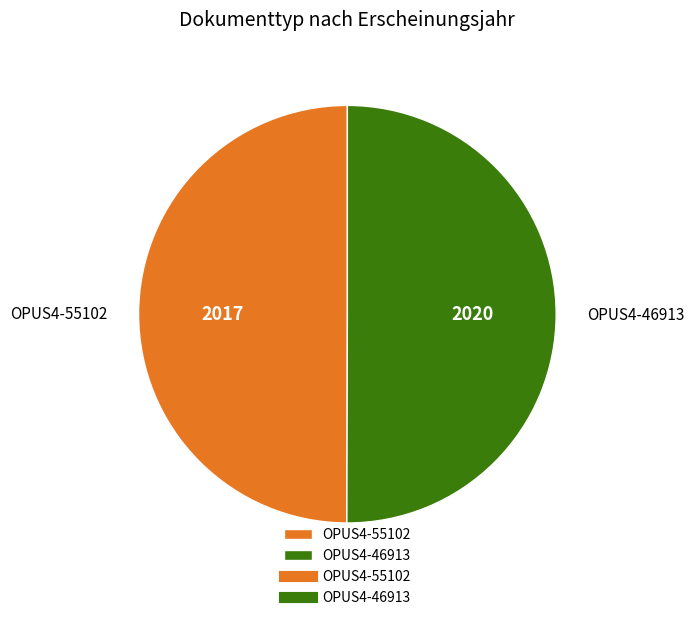

Is it true that OPUS4-46913 is 56% of the pie?

False